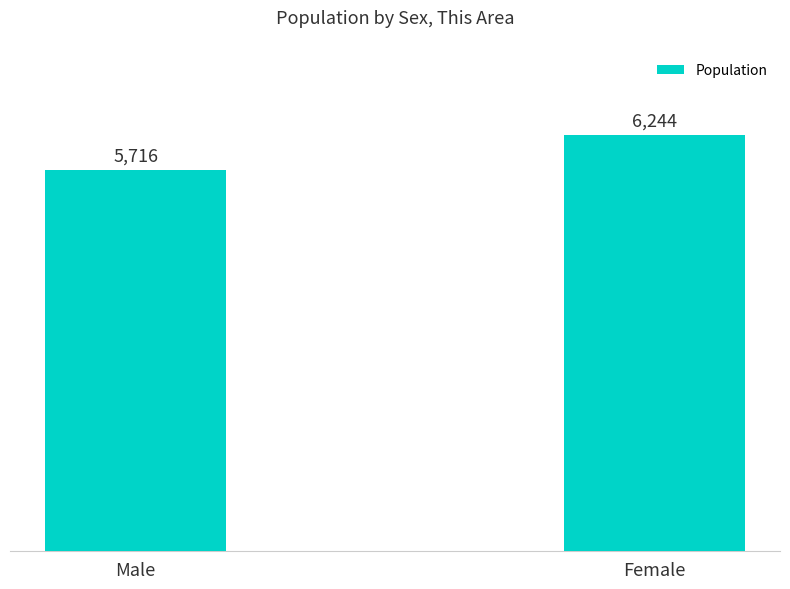

What is the ratio of the value at Female to the value at Male?

1.1